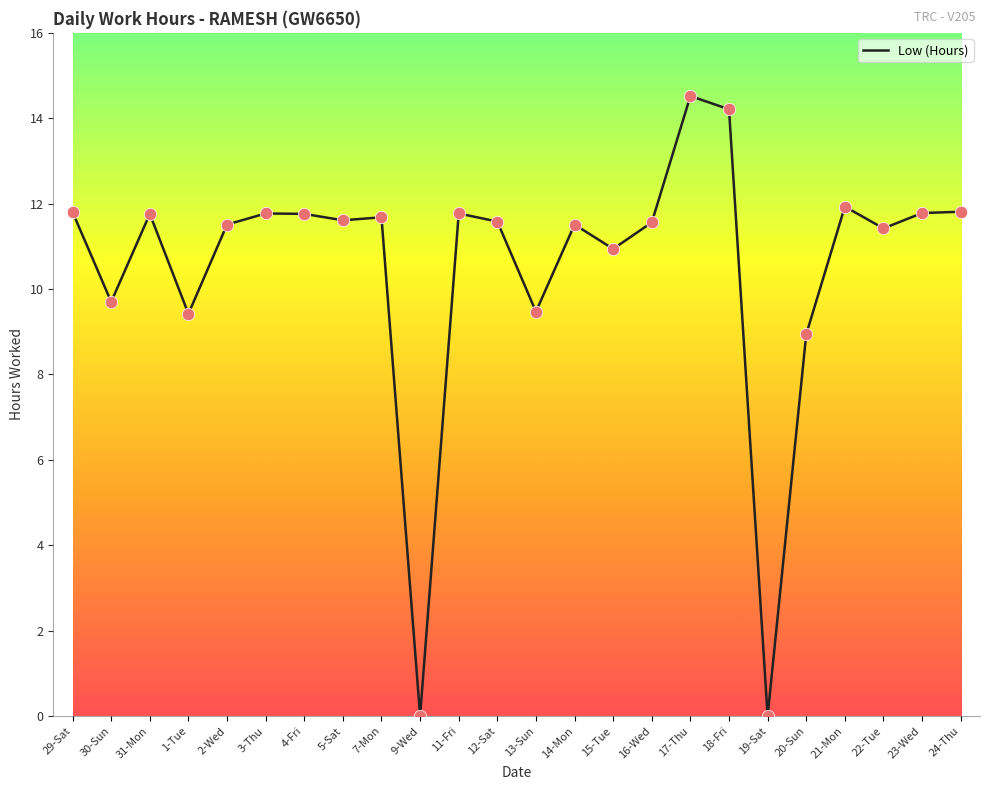

Which has a higher value, 1-Tue or 12-Sat?

12-Sat